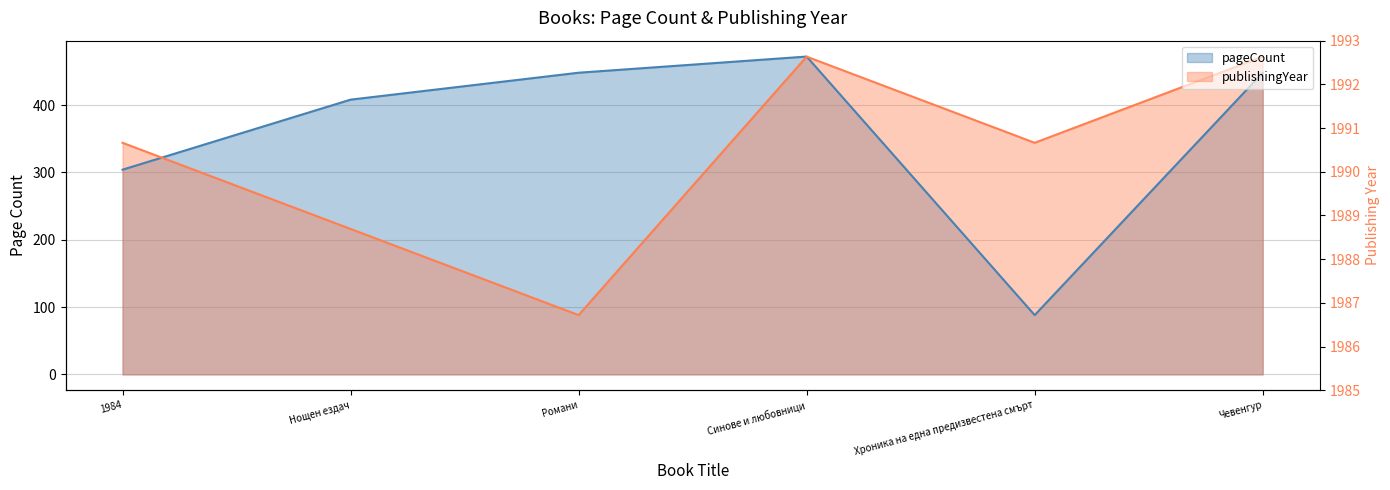

What is the spread (max minus min) of values at Романи?

1539